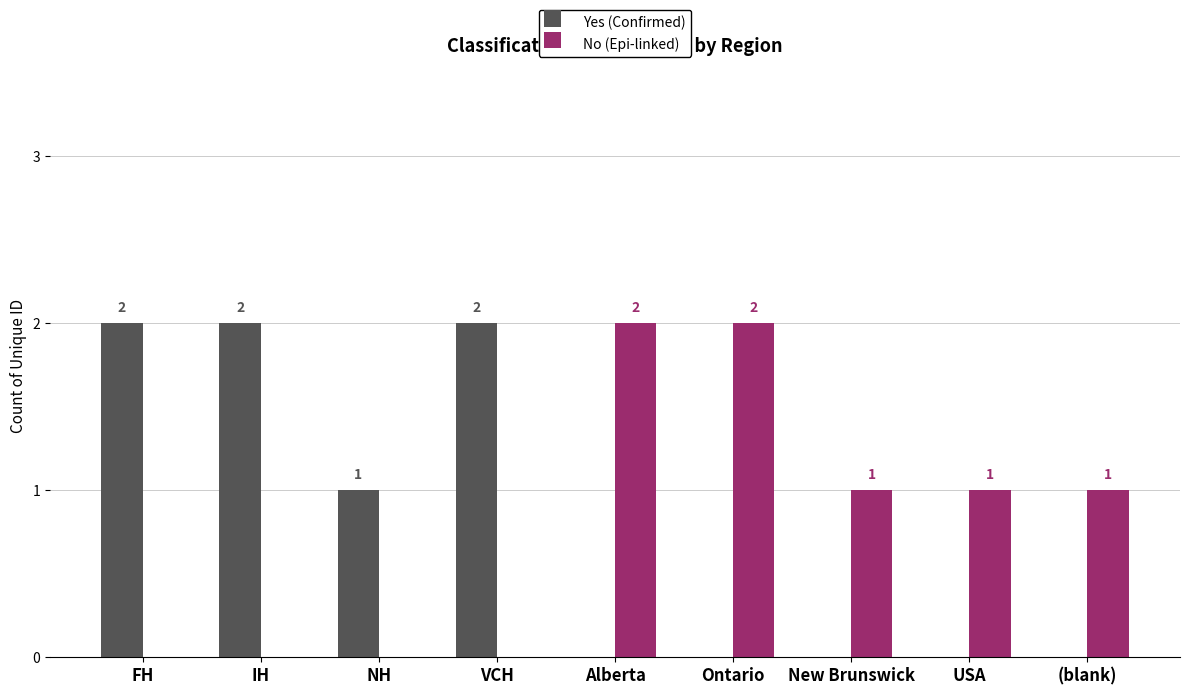

Is the value of No (Epi-linked) at USA greater than the value of Yes (Confirmed) at Ontario?

Yes